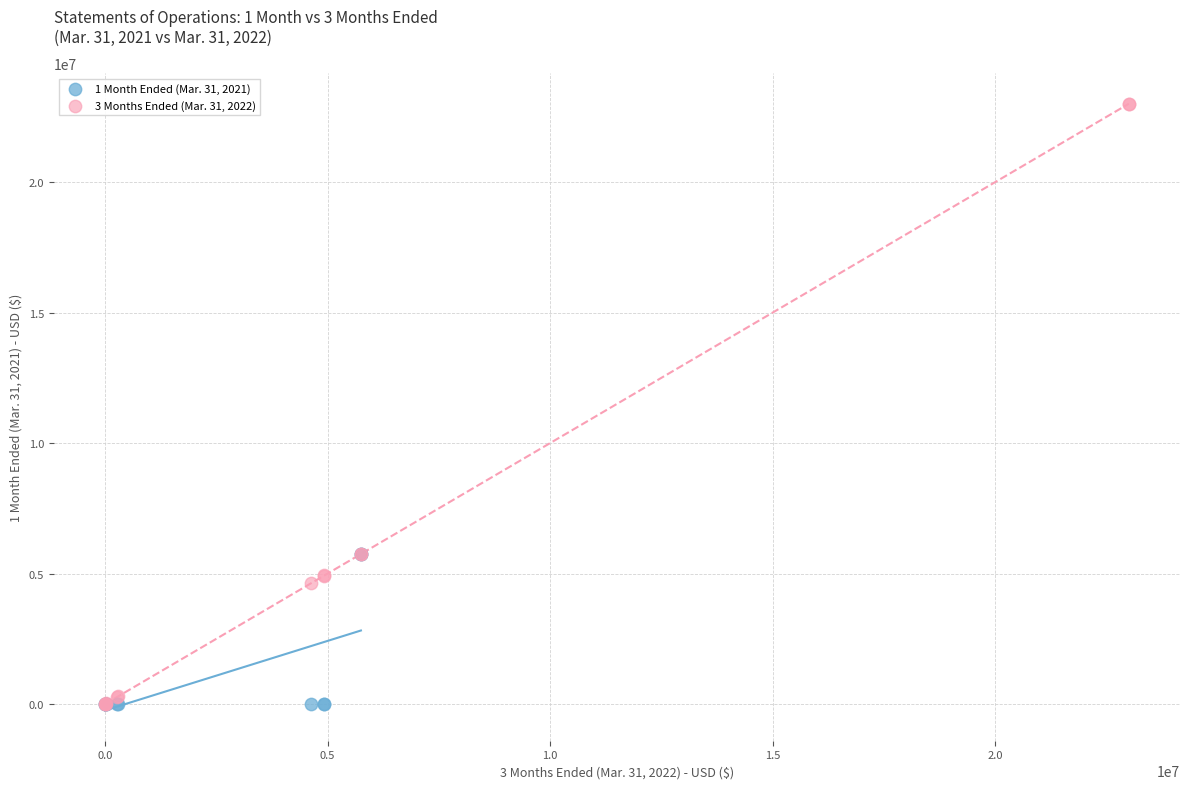

Which series has the widest spread of Y values?

3 Months Ended (Mar. 31, 2022)